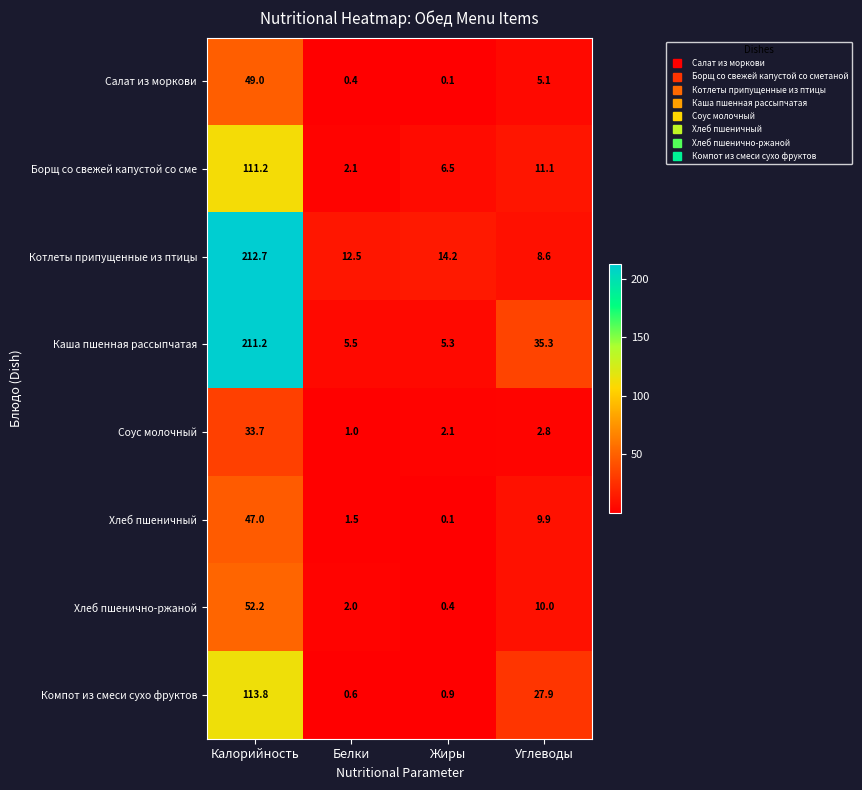

Which series has the largest total across all categories?

Каша пшенная рассыпчатая